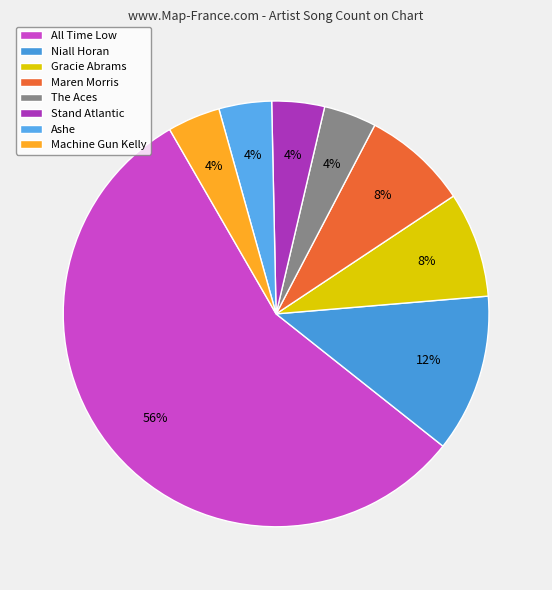

To the nearest percent, what is the average slice percentage?

12%